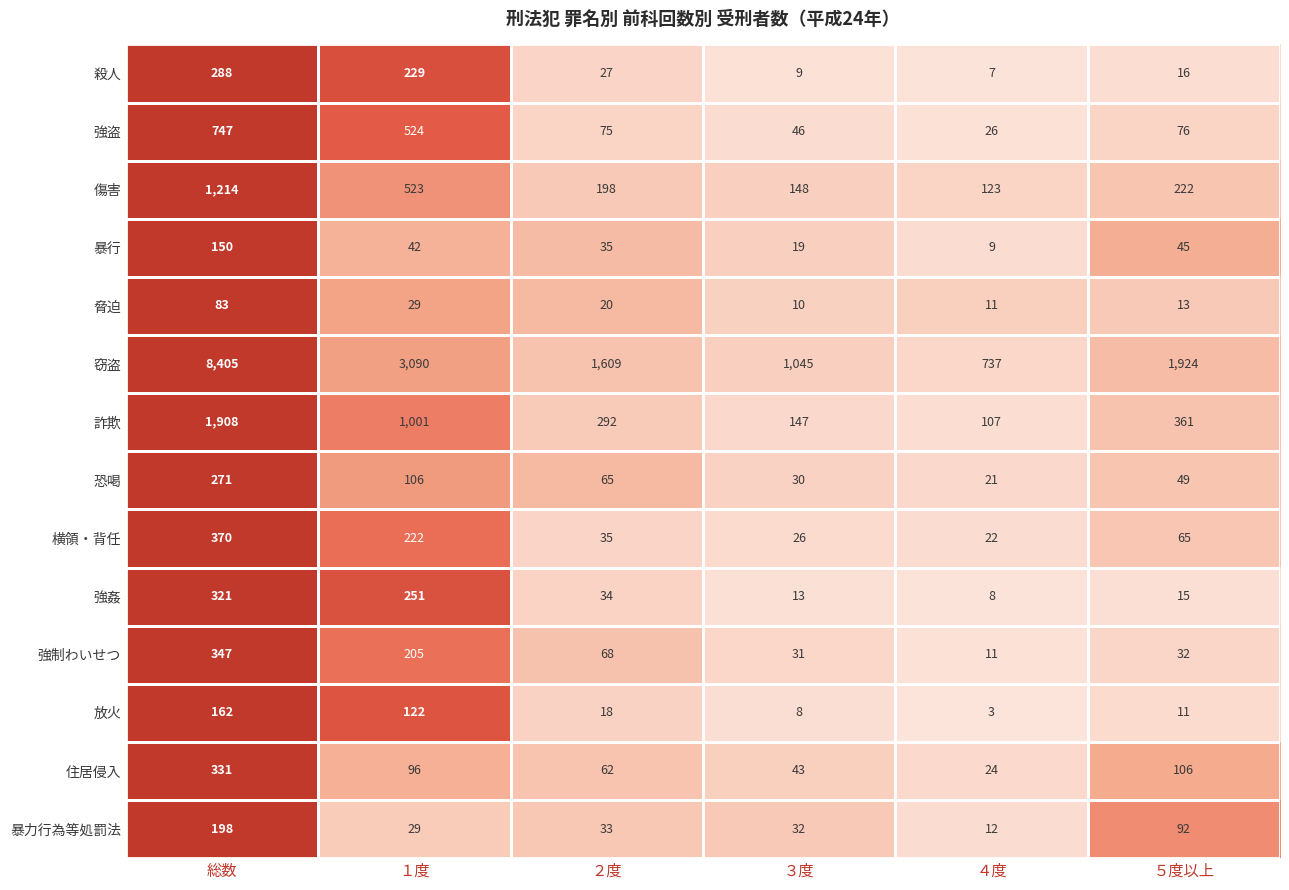

What is the spread (max minus min) of values at ４度?

734